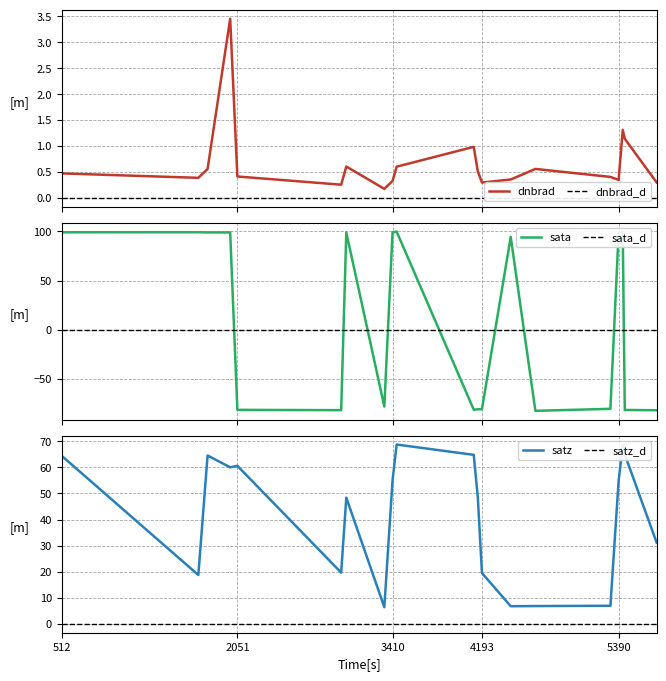

Where is the first local maximum for satz?

1790